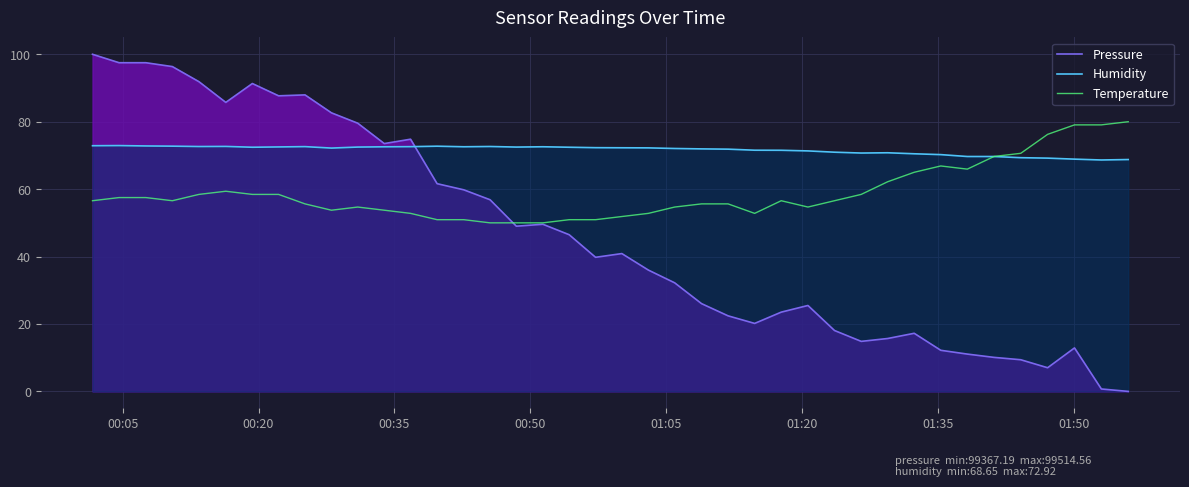

Rank the series by their average value, from highest to lowest.

Humidity, Temperature, Pressure